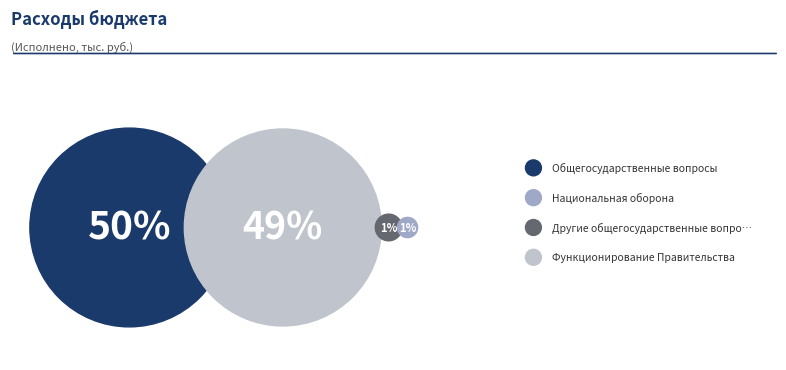

Is there a majority slice in this chart?

No